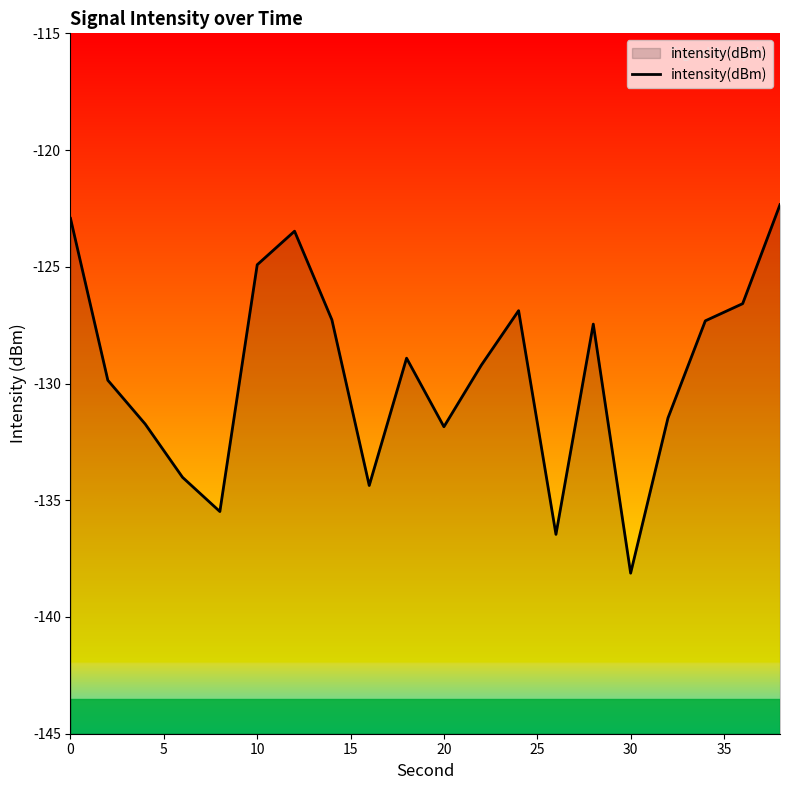

What is the maximum value shown in the chart?

-122.3